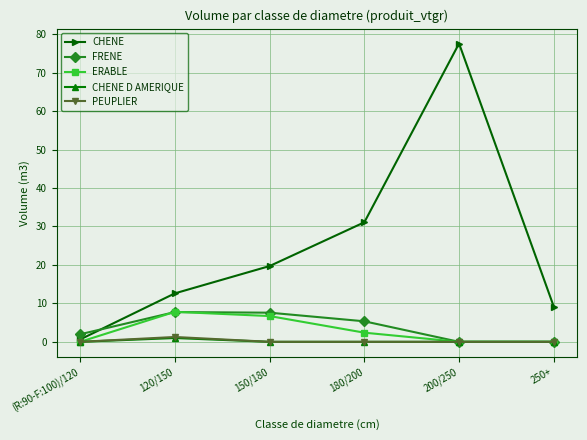

How many lines are shown in the chart?

5